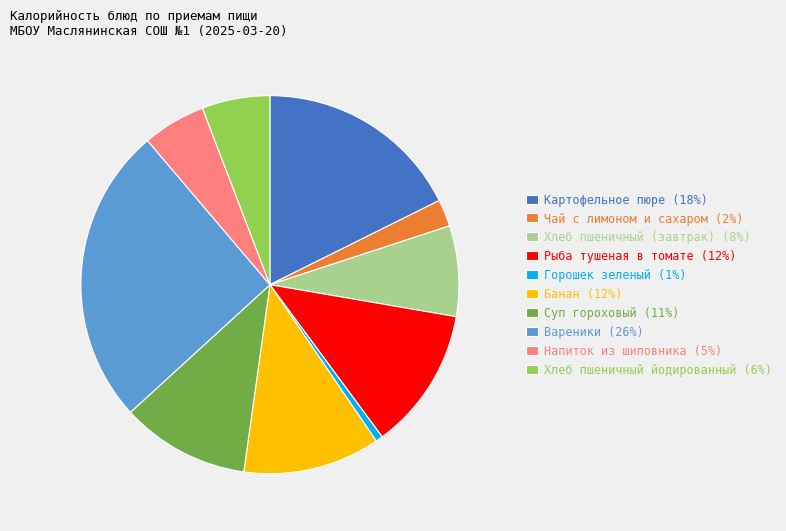

Is the sum of Чай с лимоном и сахаром (2%) and Напиток из шиповника (5%) greater than half?

No